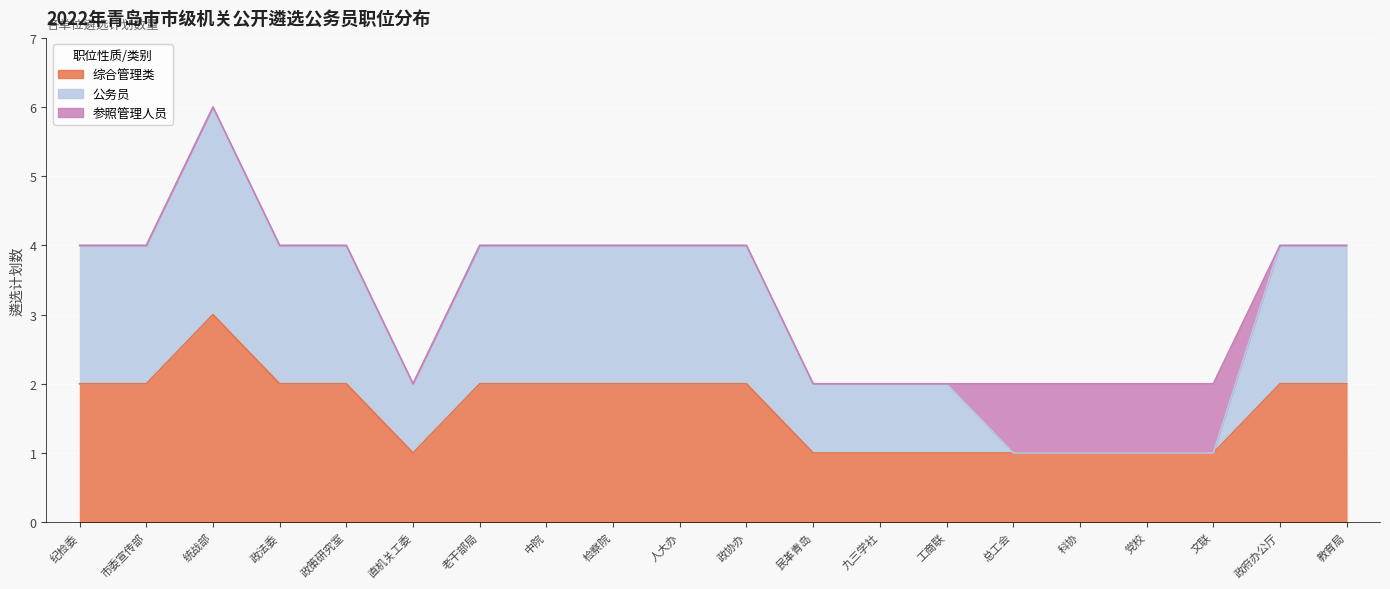

True or false: 公务员 has more than 0 interior local peaks.

True